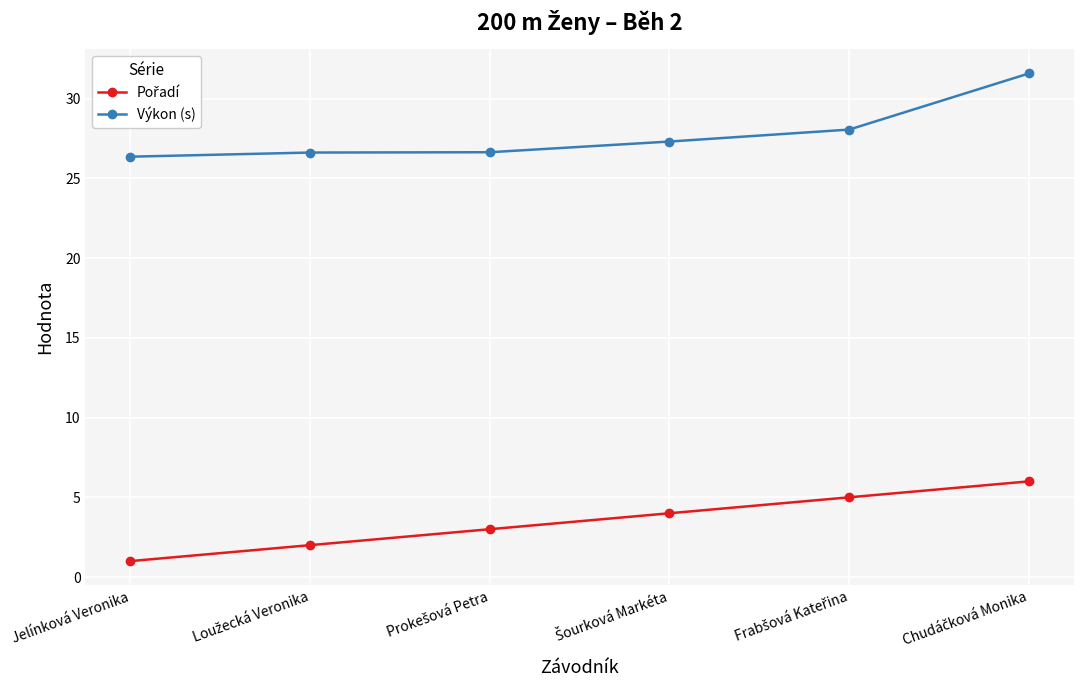

What is the spread (max minus min) of values at Jelínková Veronika?

25.4